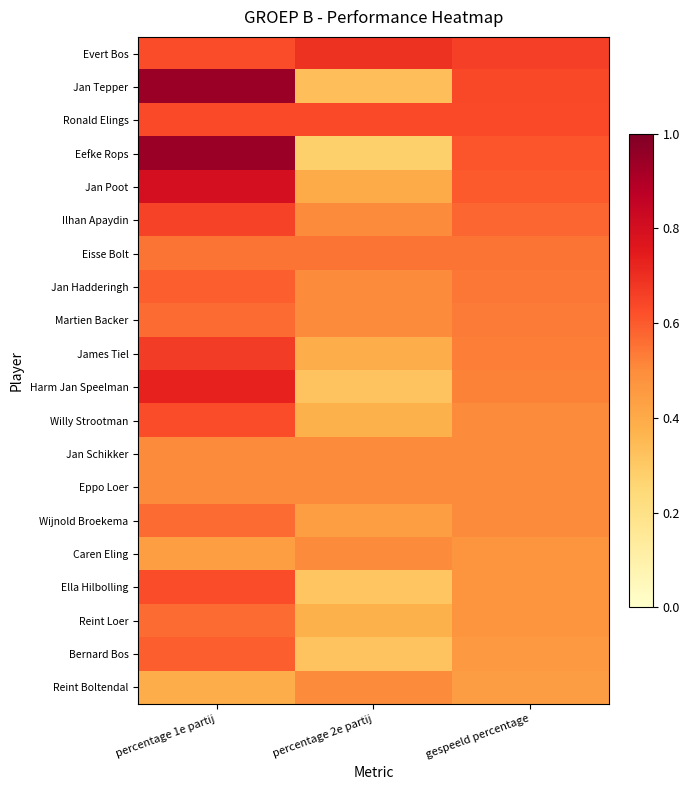

At how many categories does at least one series exceed 0?

3